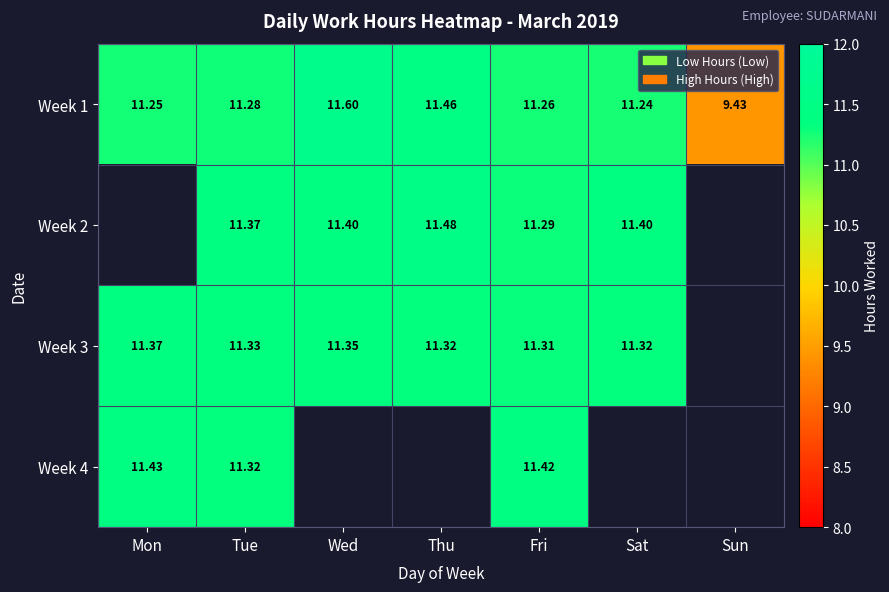

What is the difference between the maximum and minimum values in the Week 4 series?

0.1